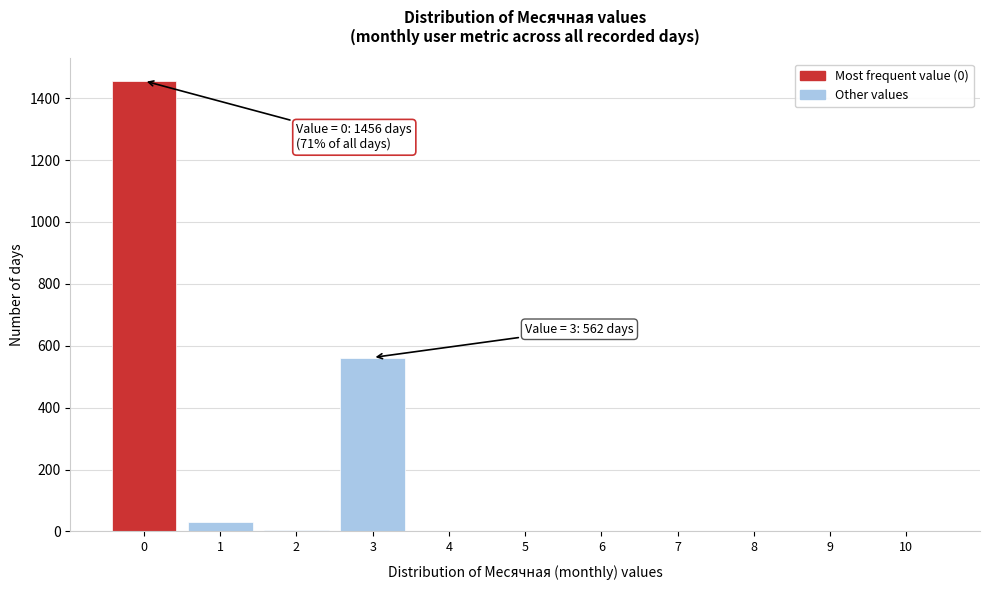

Which range on the x-axis has the tallest bar?

-0.5 to 0.5